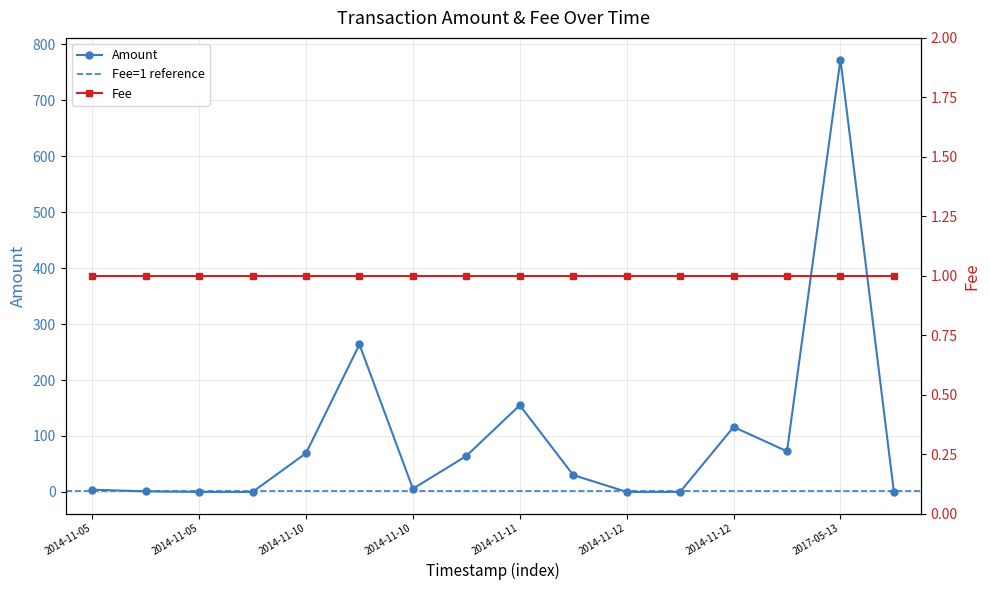

At which category does the data reach its first local peak?

2014-11-10 15:30:06